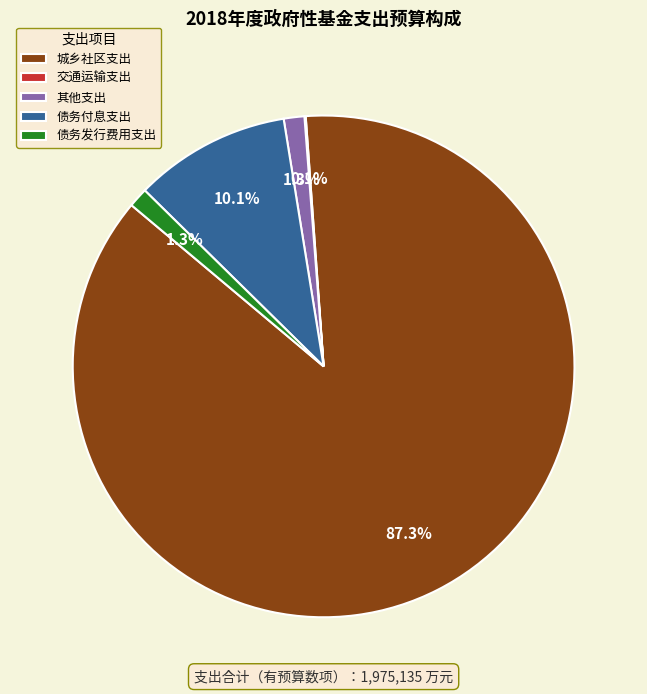

What is the total percentage of 债务付息支出 and 其他支出?

11.4%